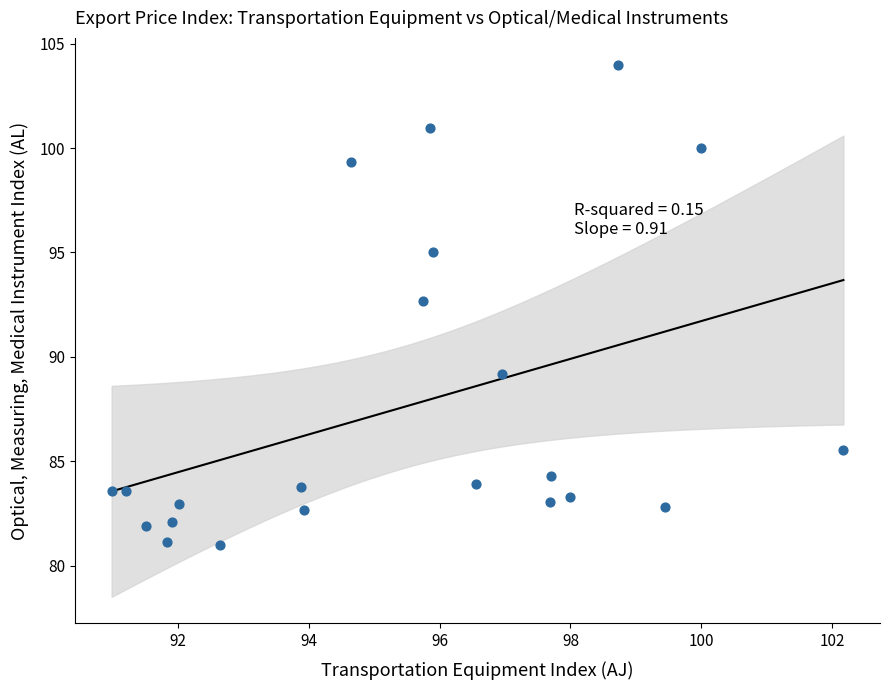

What is the range of X values (max minus min)?

11.2